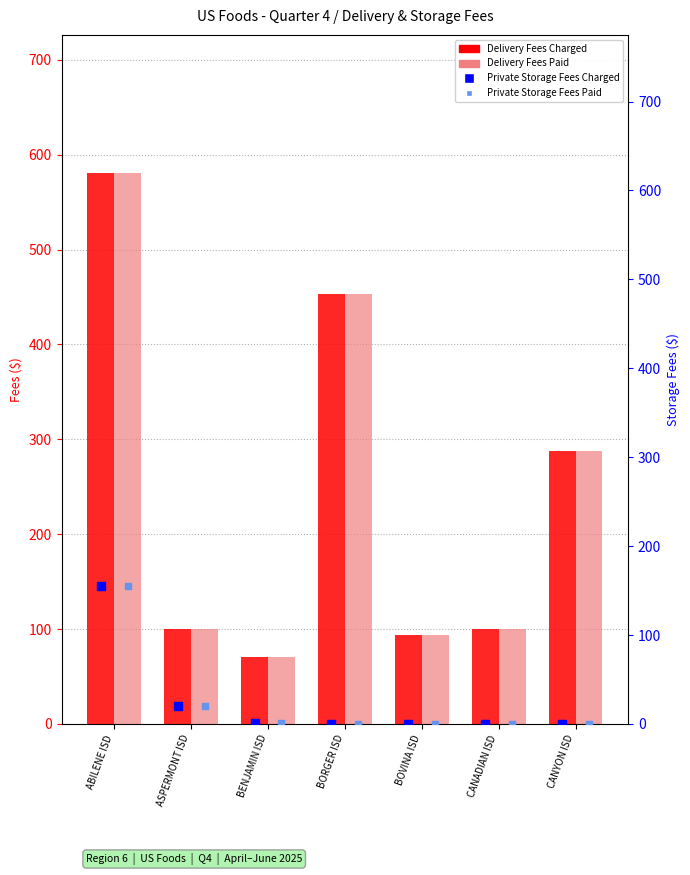

What is the total value across all series at ASPERMONT ISD?

241.0